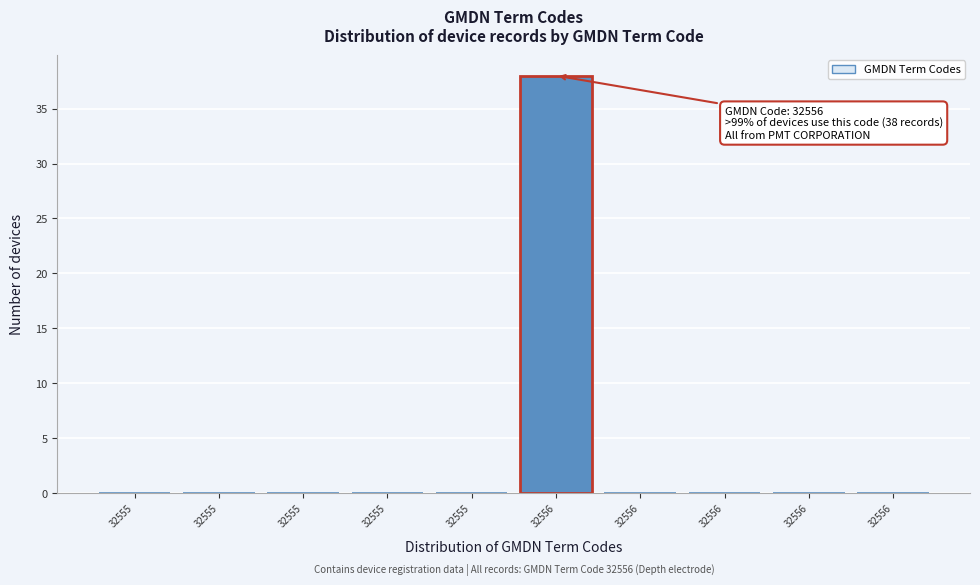

Count the number of data series in this chart.

1